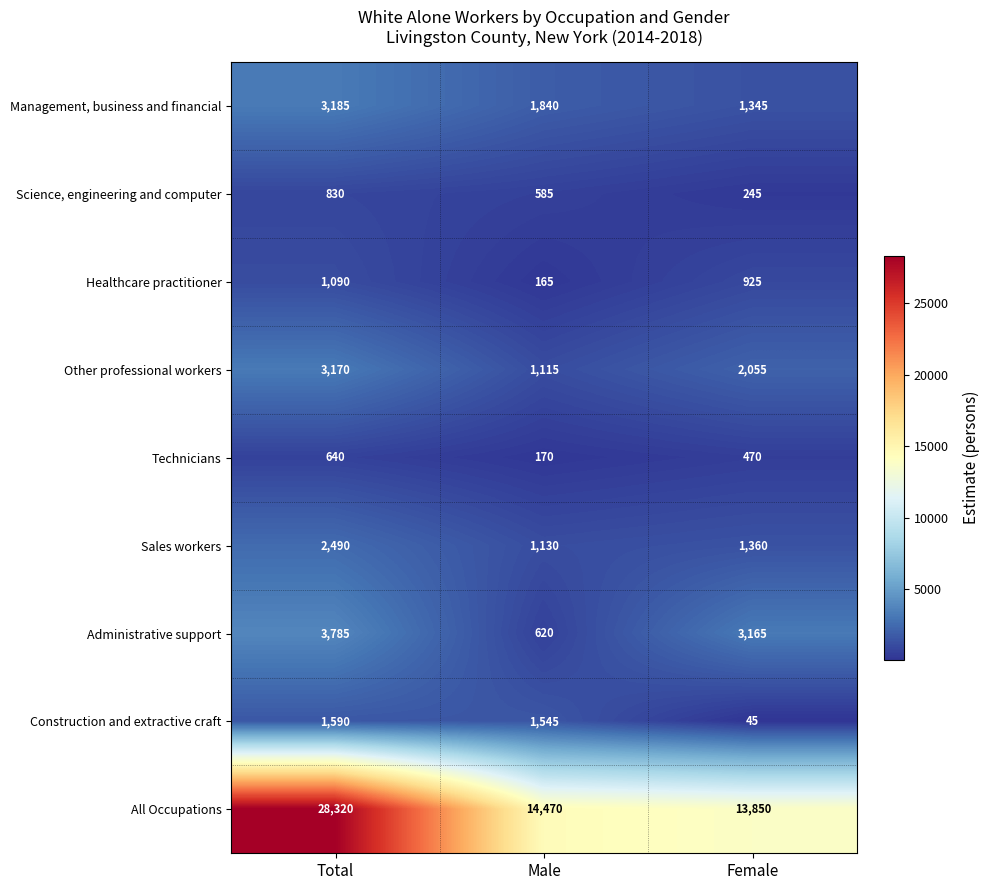

How many distinct data groups are displayed?

9